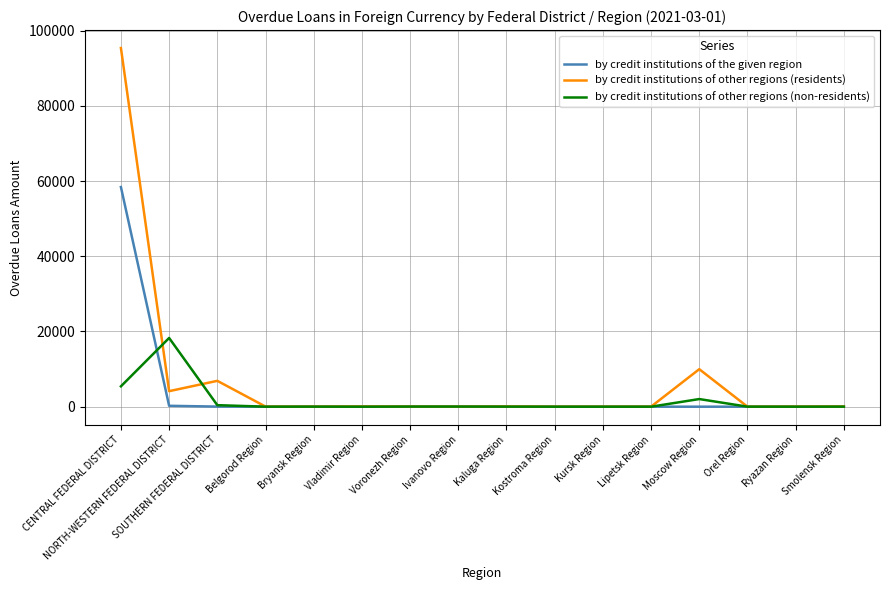

Rank the series by their maximum value, from highest to lowest.

by credit institutions of other regions (residents), by credit institutions of the given region, by credit institutions of other regions (non-residents)